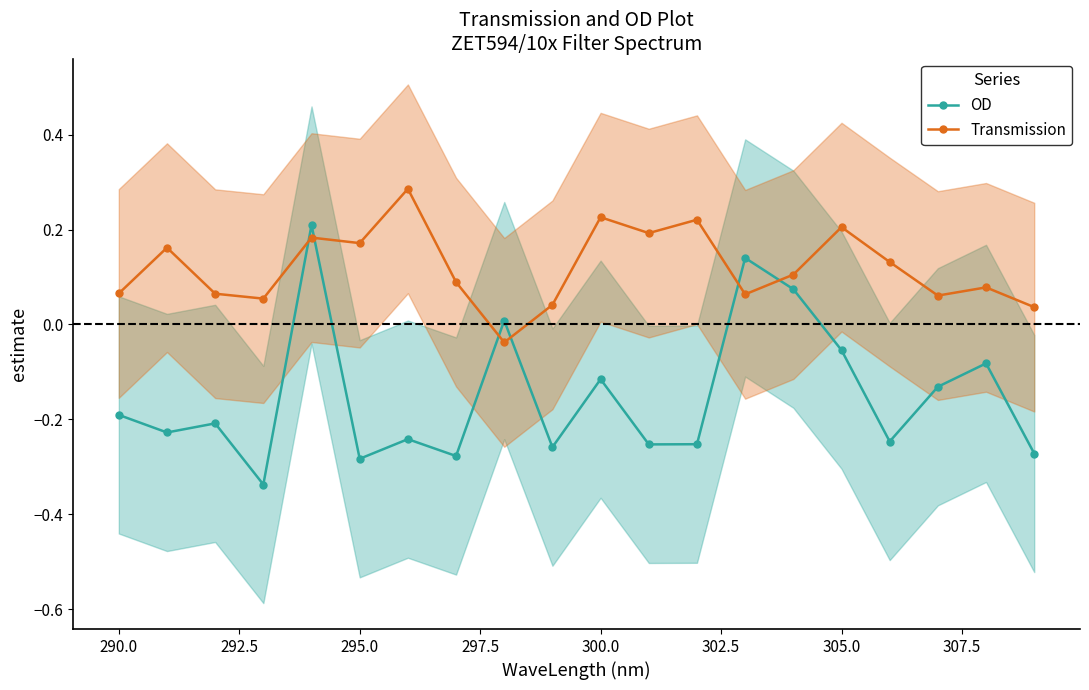

True or false: Transmission has more than 2 points higher than both neighbors.

True